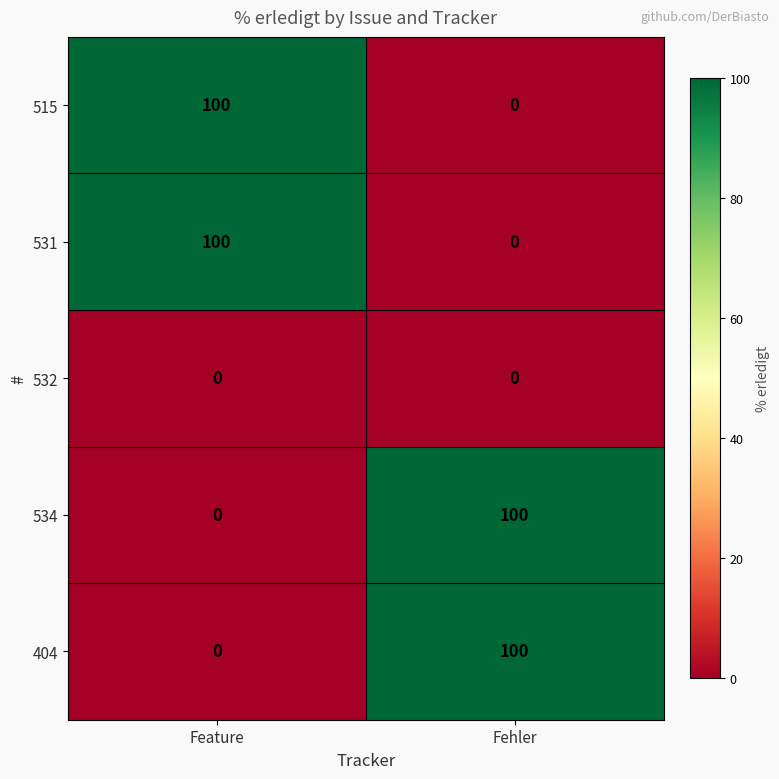

What is the spread (max minus min) of values at Fehler?

100